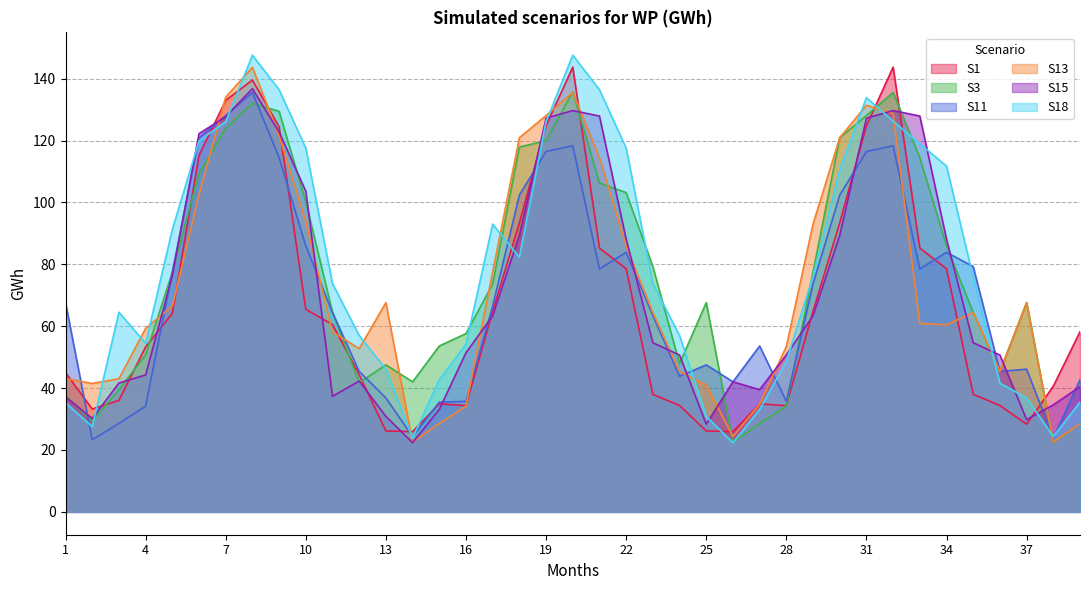

What are all the series names shown in the legend?

S1, S3, S11, S13, S15, S18